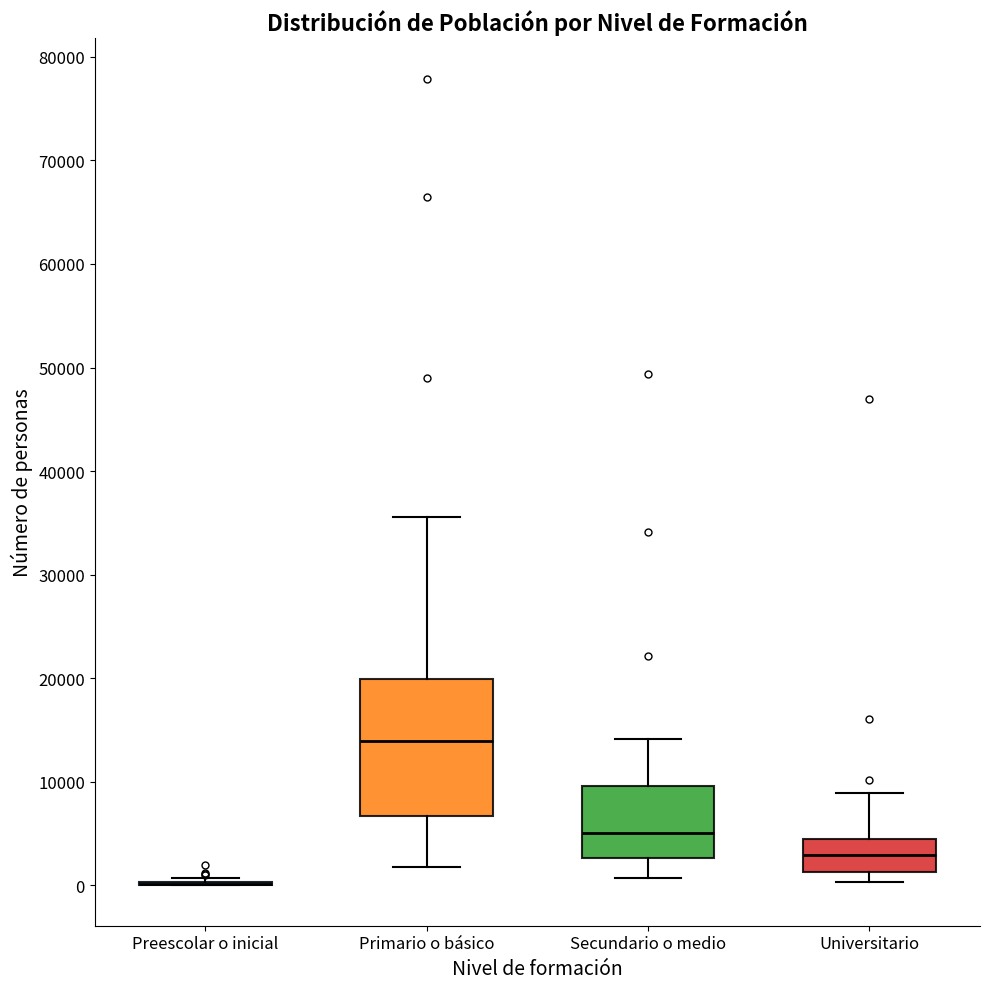

Reading left to right, transcribe this box plot: for each box, give where its median line is, the range the box spans, and where its two whiskers end, as read against the y-axis. The values are not printed on the chart, so give them approximately, as read against the axis.

Preescolar o inicial: box collapsed to a line at 0, whiskers 0 to 1000
Primario o básico: median 14000, box 7000 to 20000, whiskers 2000 to 36000
Secundario o medio: median 5000, box 3000 to 10000, whiskers 1000 to 14000
Universitario: median 3000, box 1000 to 4000, whiskers 0 to 9000